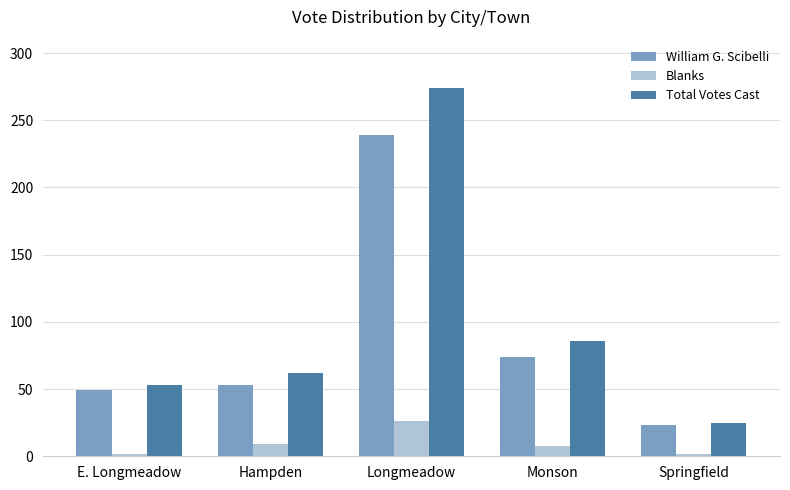

What is the difference between the highest and lowest values at Springfield?

23